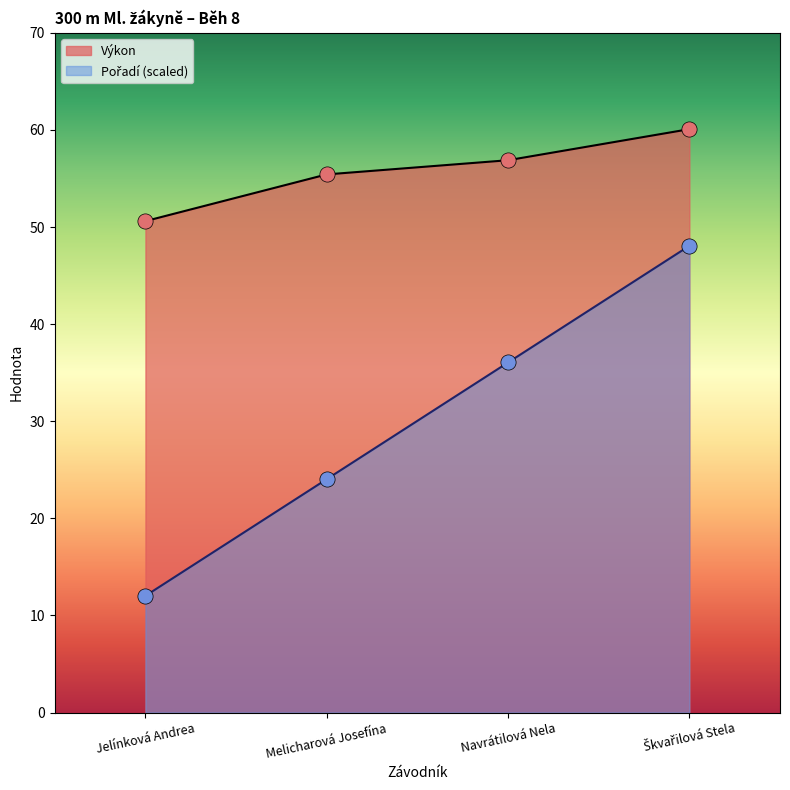

At how many categories does at least one series exceed 26?

4